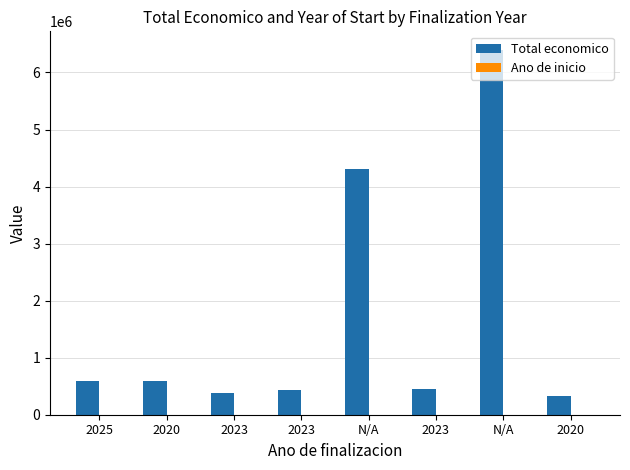

Between N/A and 2023, which series saw the biggest shift?

Total economico